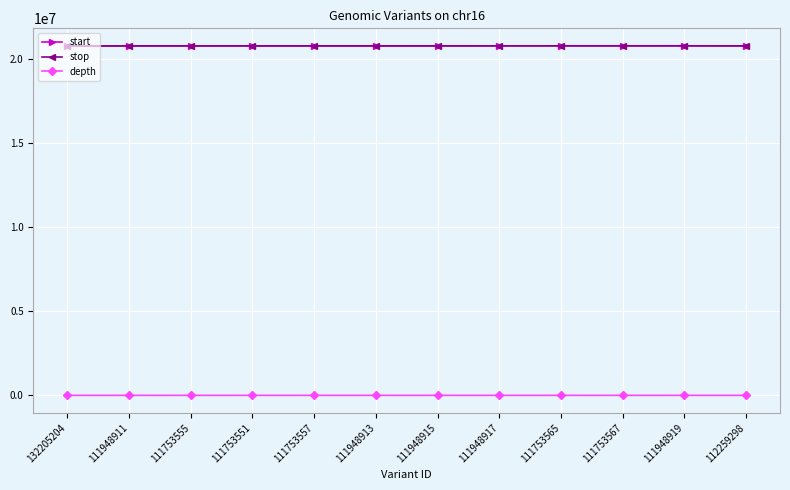

True or false: start has more than 1 interior local peaks.

True